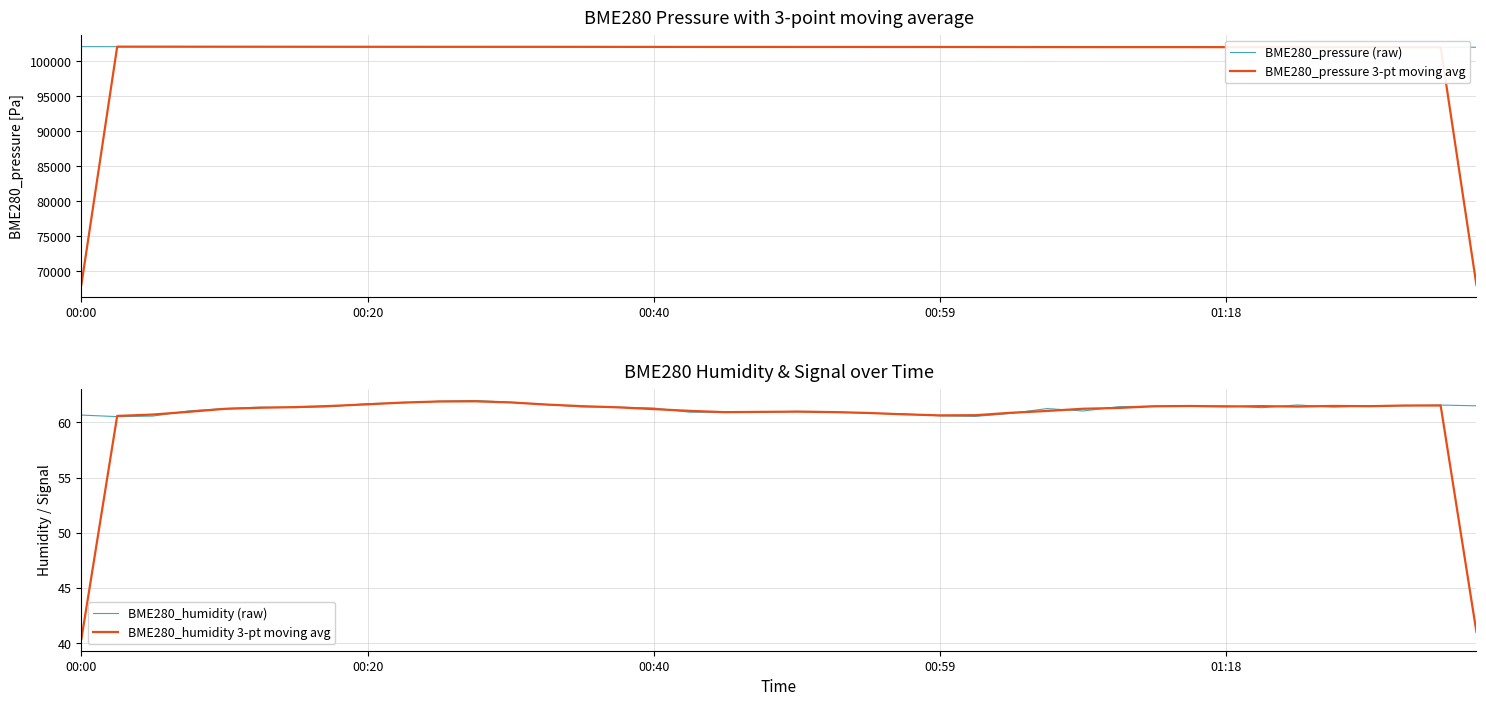

At how many categories does at least one series exceed 73335?

40